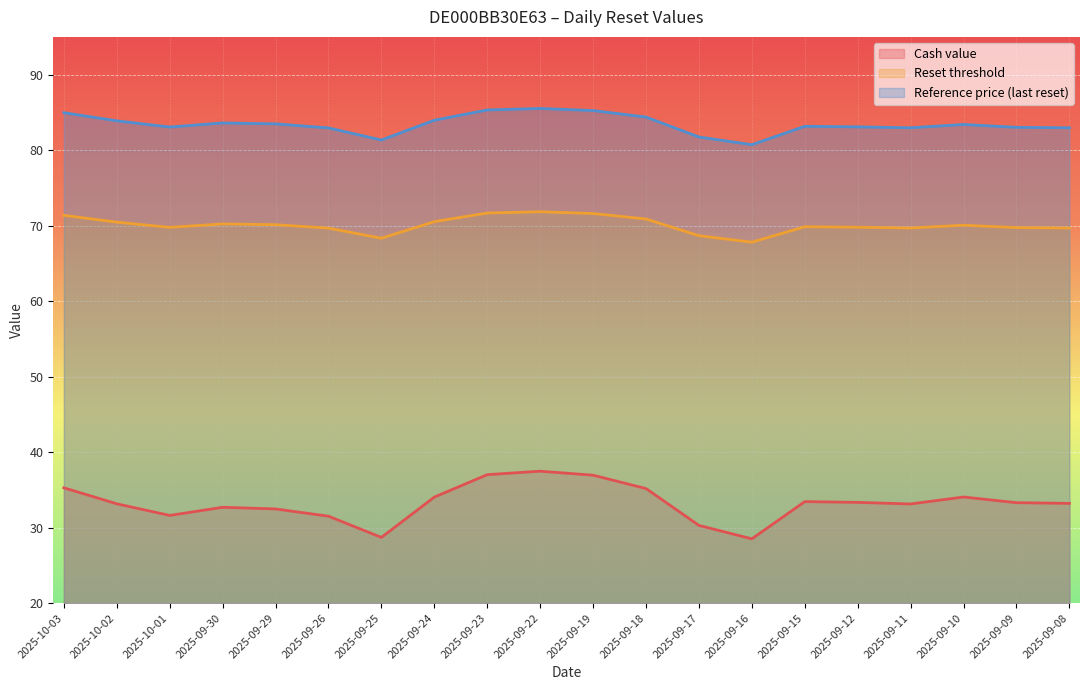

List the series in order of their overall mean, lowest first.

Cash value, Reset threshold, Reference price (last reset)